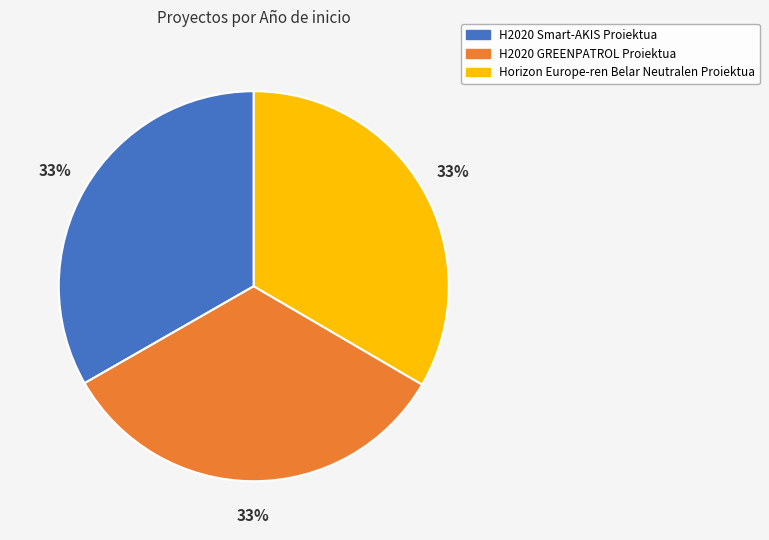

To the nearest percent, what portion does H2020 Smart-AKIS Proiektua represent?

33%